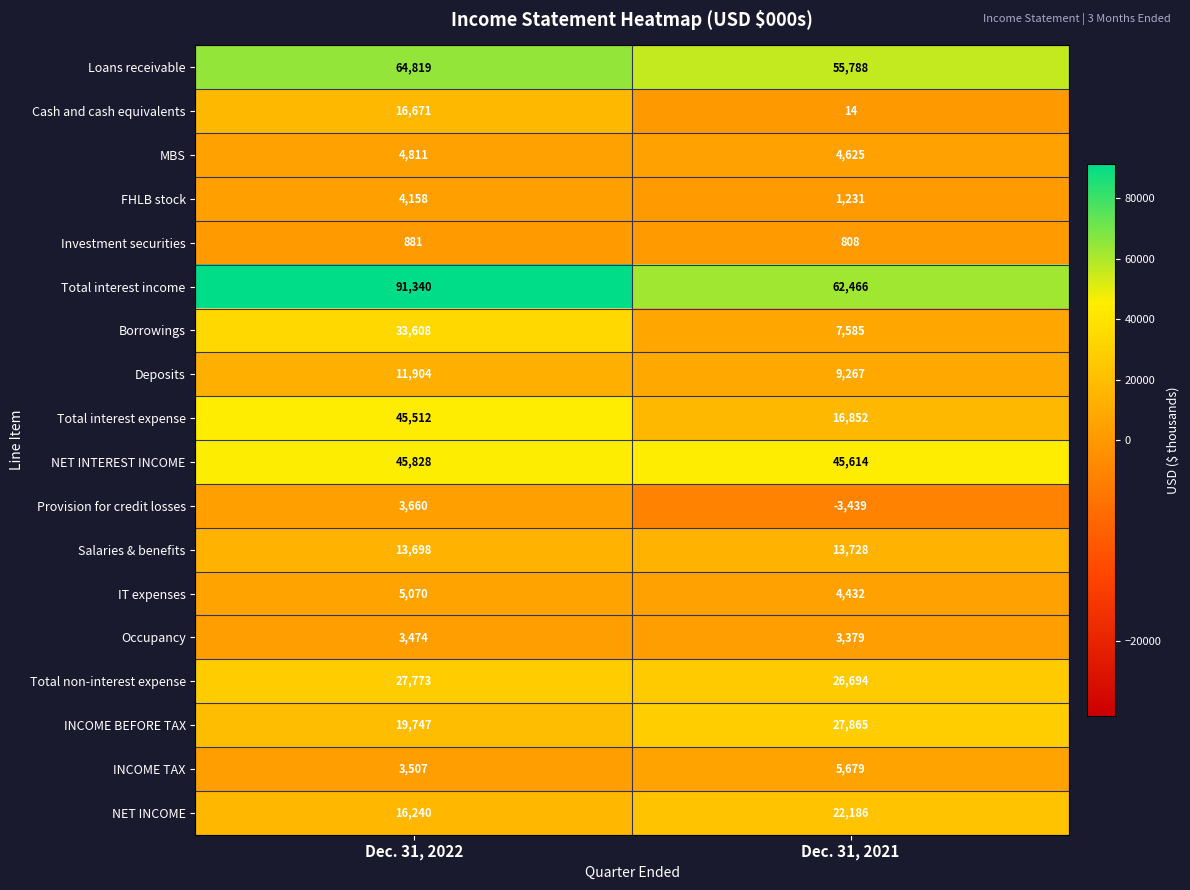

Rank the series at Dec. 31, 2021 from lowest to highest value.

Provision for credit losses, Cash and cash equivalents, Investment securities, FHLB stock, Occupancy, IT expenses, MBS, INCOME TAX, Borrowings, Deposits, Salaries & benefits, Total interest expense, NET INCOME, Total non-interest expense, INCOME BEFORE TAX, NET INTEREST INCOME, Loans receivable, Total interest income